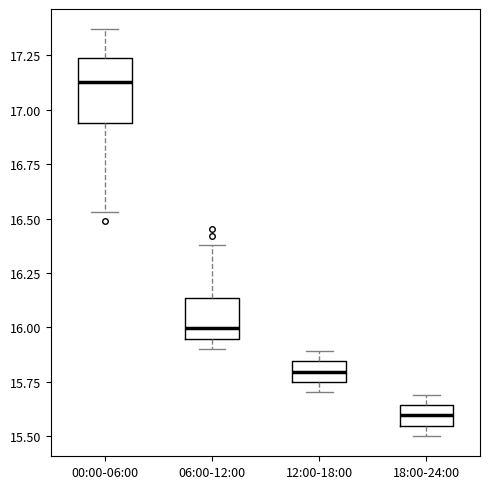

Reading left to right, transcribe this box plot: for each box, give where its median line is, the range the box spans, and where its two whiskers end, as read against the y-axis. The values are not printed on the chart, so give them approximately, as read against the axis.

00:00-06:00: median 17.15, box 16.95 to 17.25, whiskers 16.55 to 17.35
06:00-12:00: median 16.00, box 15.95 to 16.15, whiskers 15.90 to 16.40
12:00-18:00: median 15.80, box 15.75 to 15.85, whiskers 15.70 to 15.90
18:00-24:00: median 15.60, box 15.55 to 15.65, whiskers 15.50 to 15.70